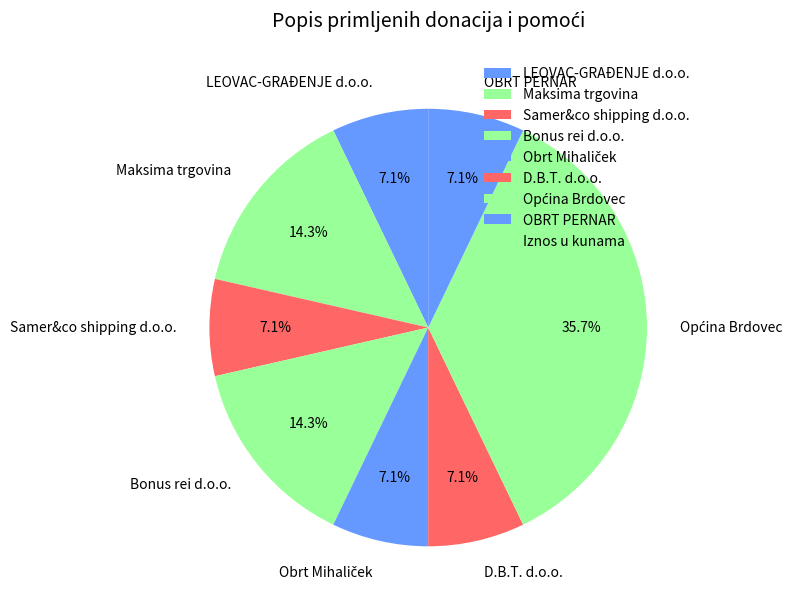

Is there a majority slice in this chart?

No